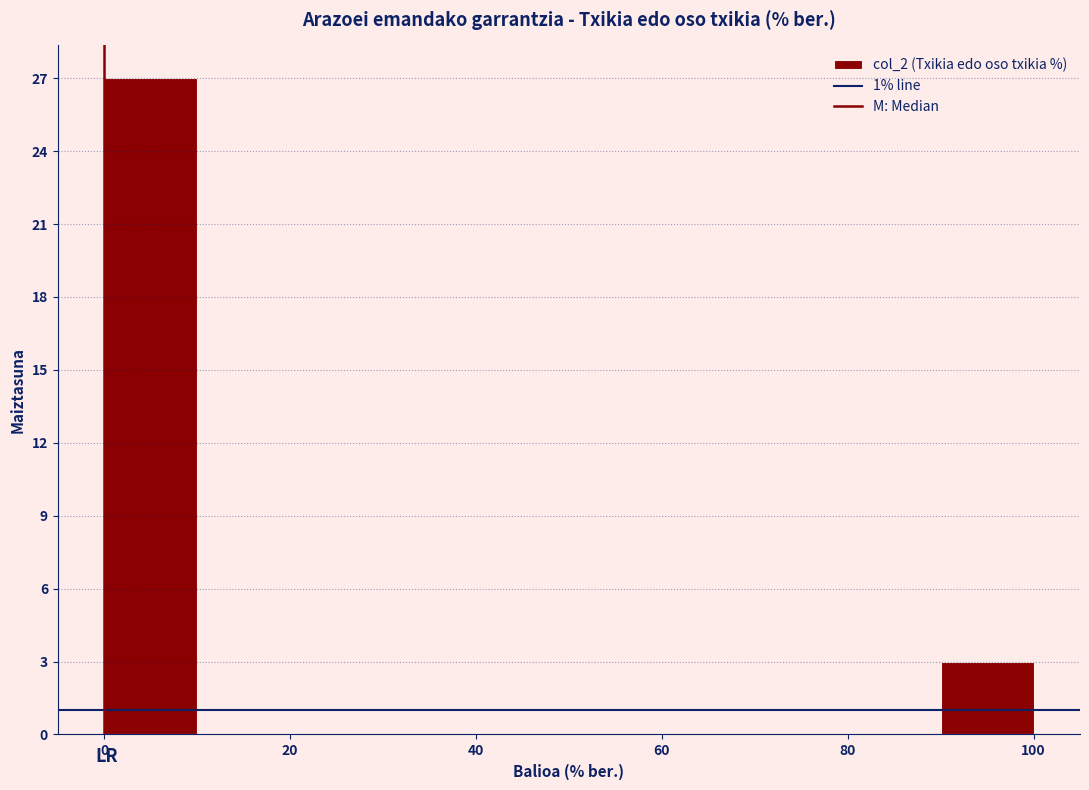

How tall is the bar that spans 90 to 100 on the x-axis? The values are not printed on the chart, so give them approximately, as read against the axis.

3